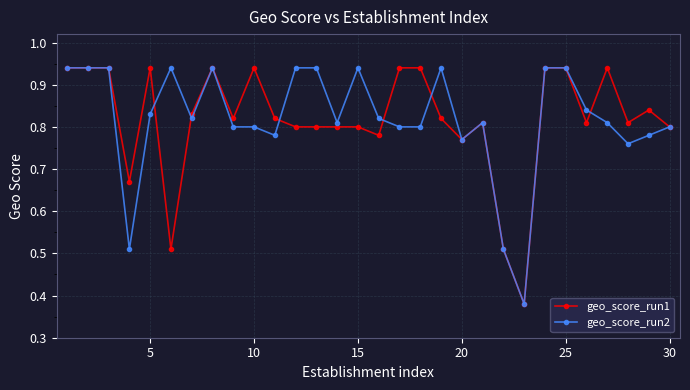

True or false: geo_score_run1 has more than 2 interior local peaks.

True